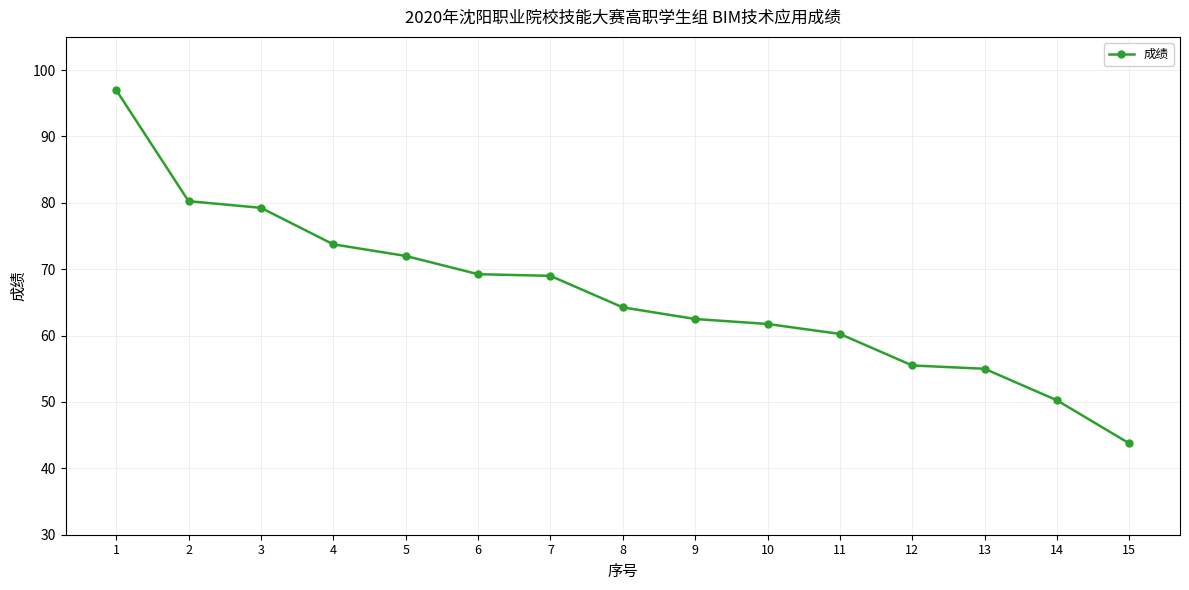

What is the difference between the second highest and minimum values?

36.5